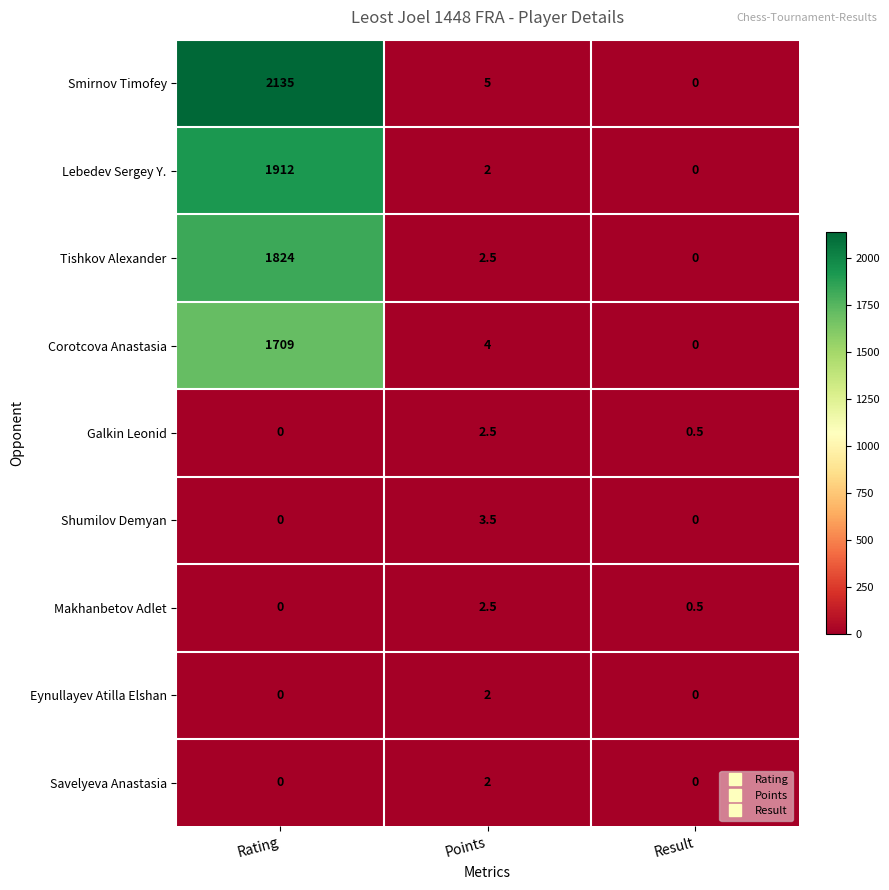

True or false: Smirnov Timofey has a value of 5.0 at Points.

True